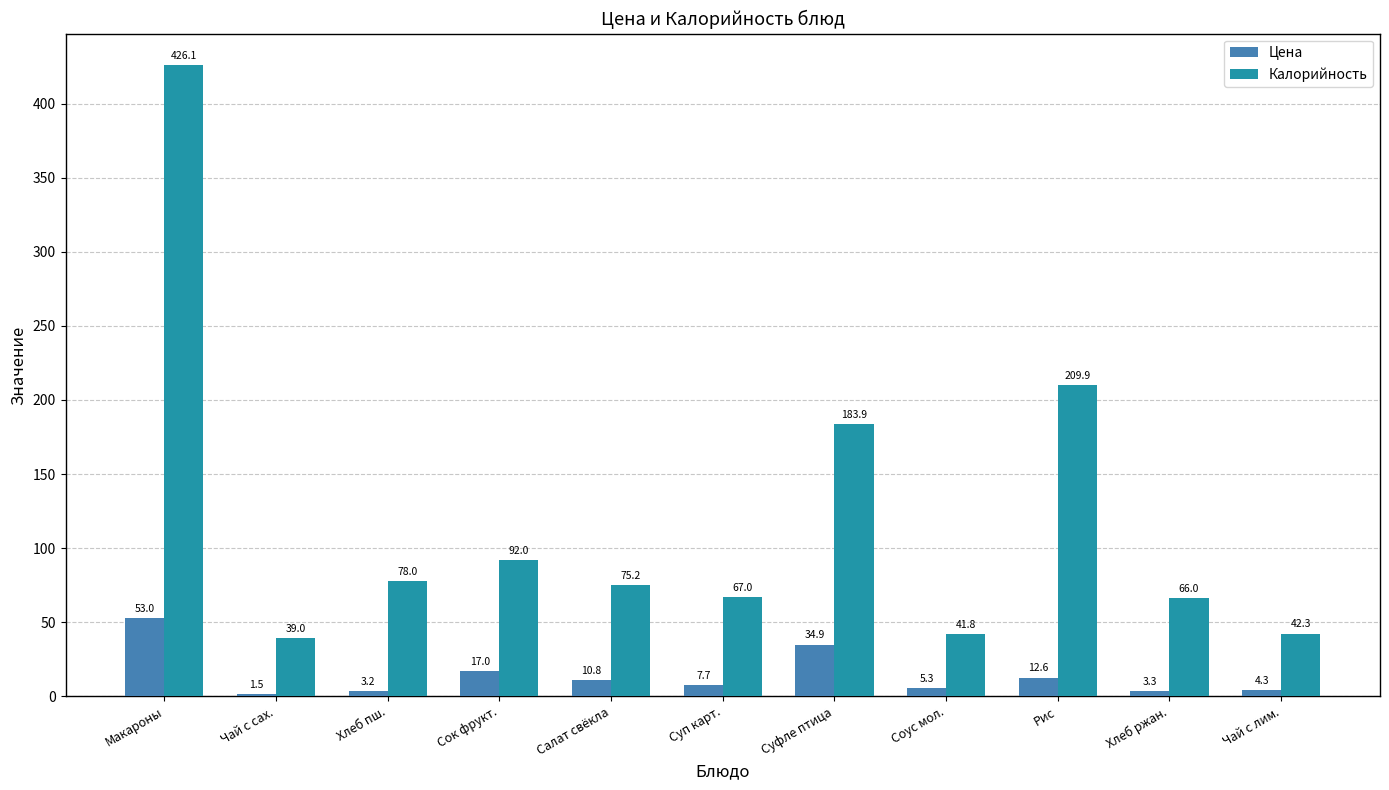

At how many categories does at least one series exceed 135?

3